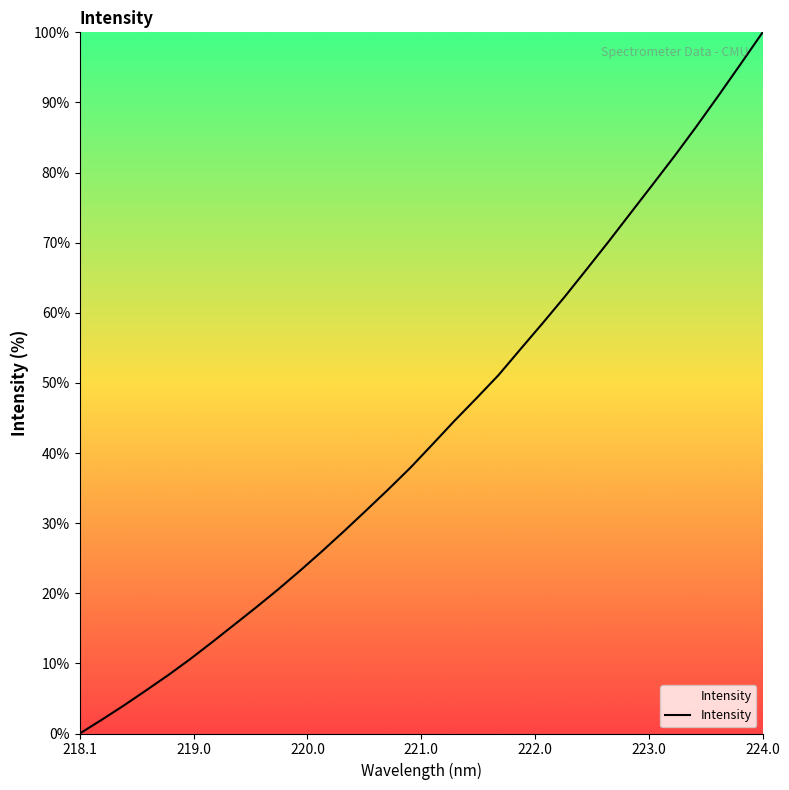

True or false: the data has more than 0 interior local peaks.

False